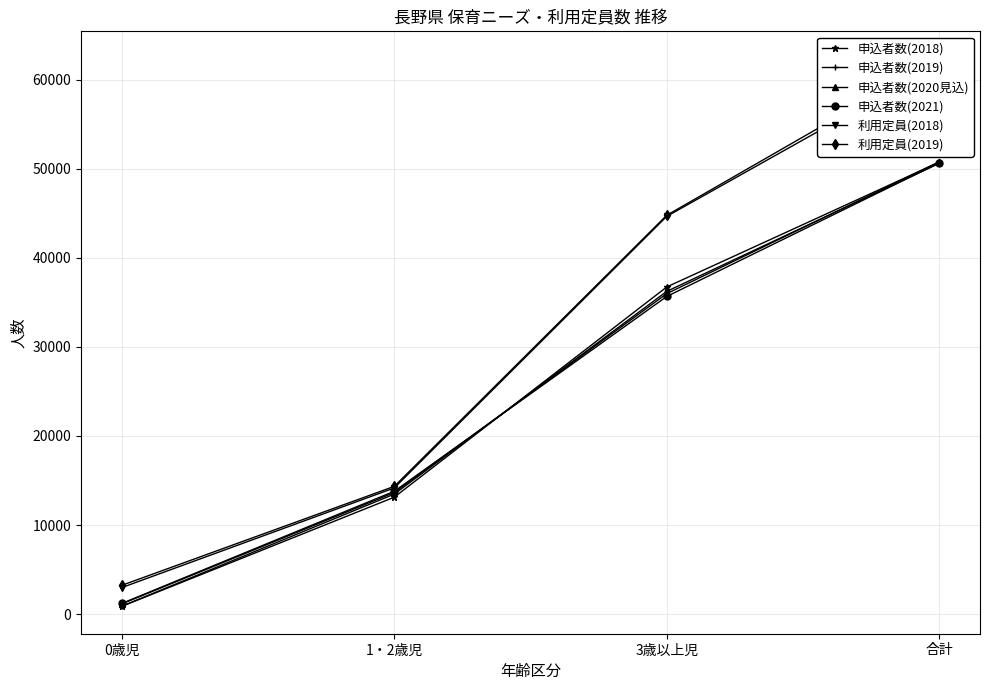

Is the value of 申込者数(2020見込) at 3歳以上児 greater than the value of 利用定員(2018) at 3歳以上児?

No